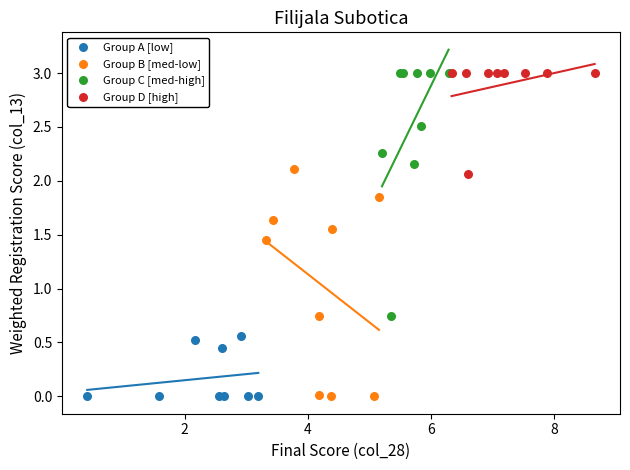

Which series has the widest spread of Y values?

Group C [med-high]